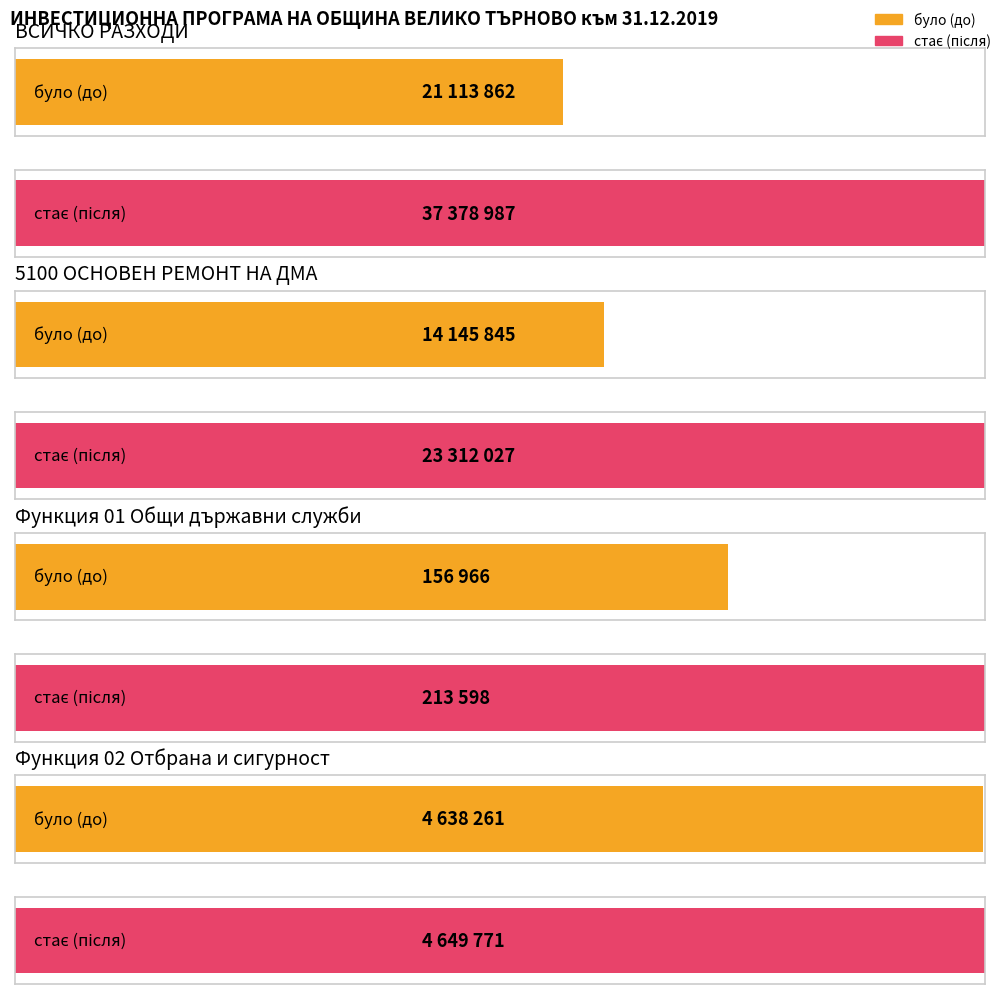

How many bars are there in total?

8